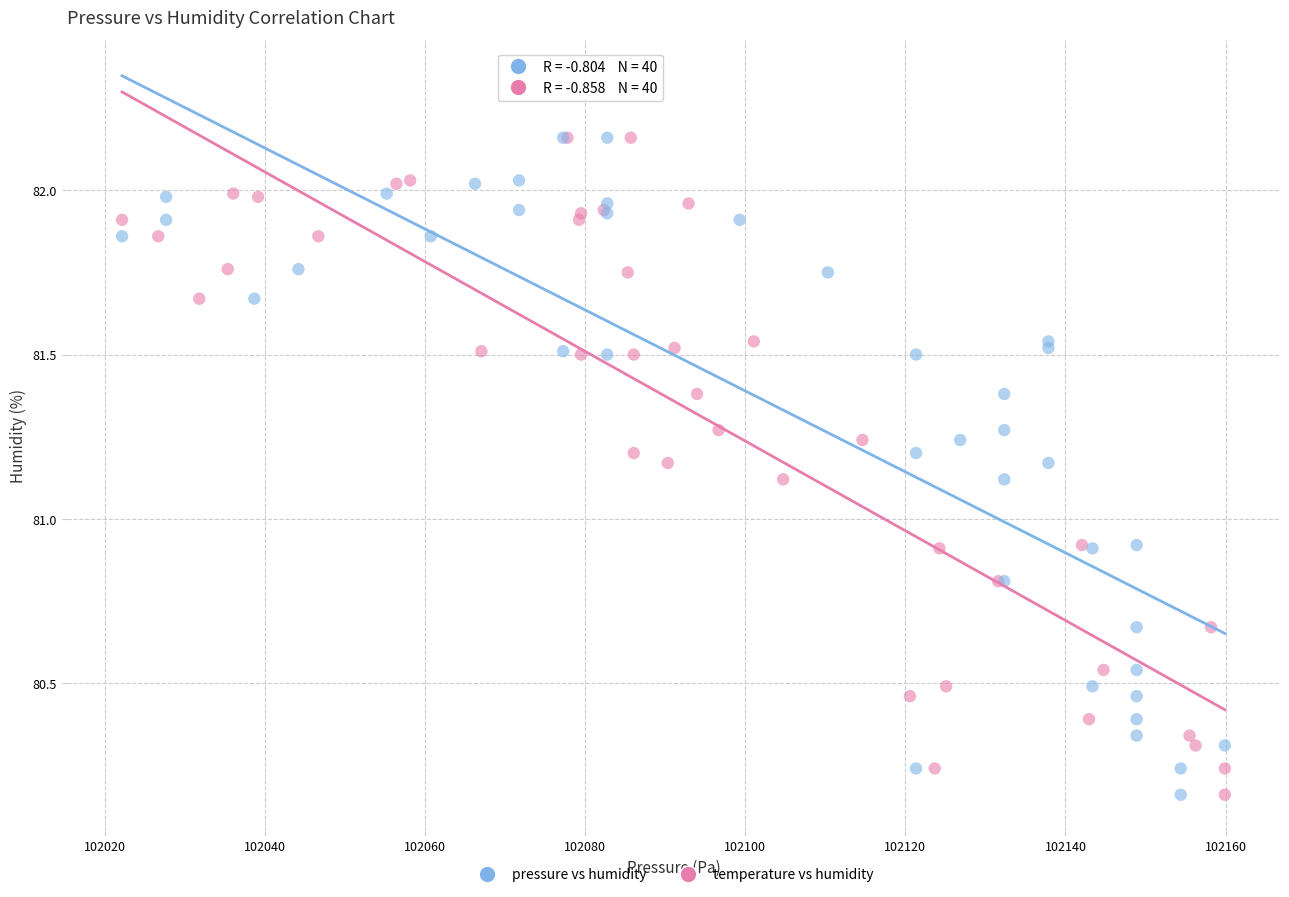

What are all the series names shown in the legend?

pressure vs humidity, temperature vs humidity